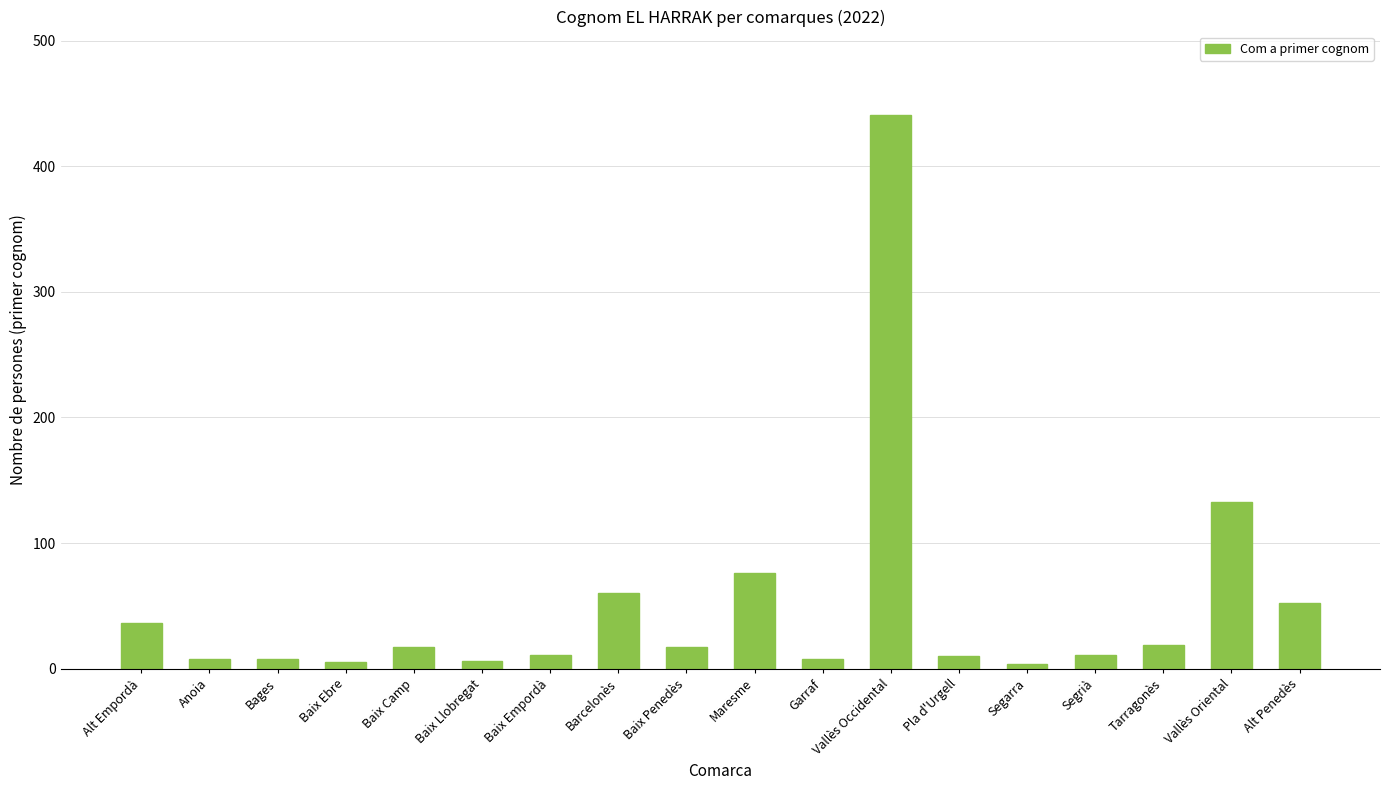

Does the chart contain stacked bars?

No